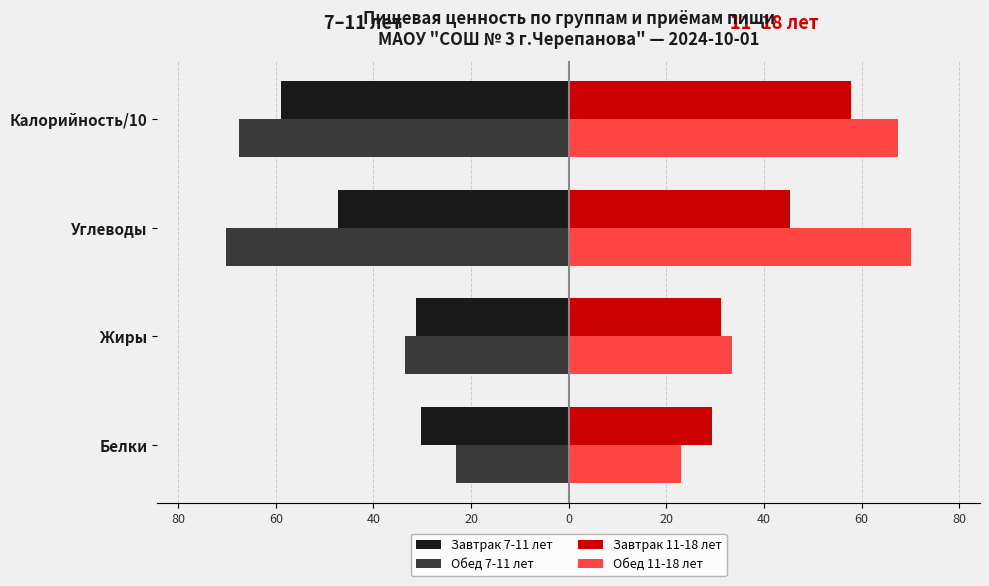

What is the value of the Обед 7-11 лет bar at the 1st from the left?

-23.0